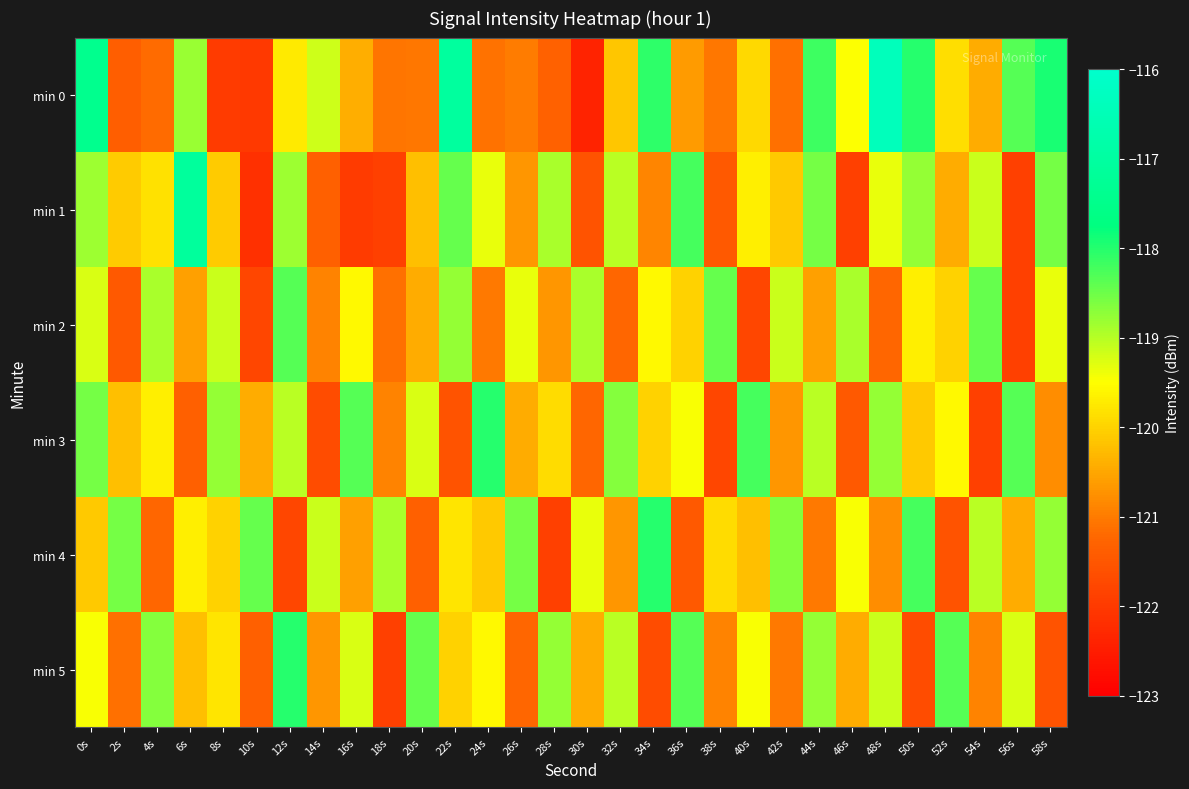

At how many categories does at least one series exceed -119?

29